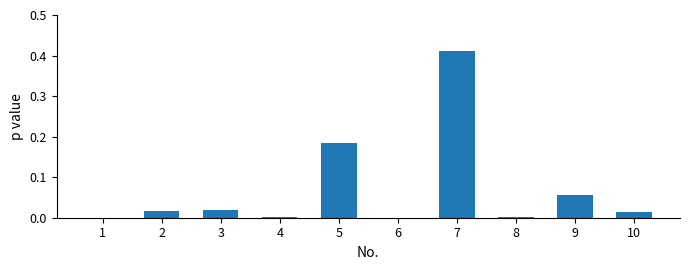

At which category does the chart reach its peak across all series?

7